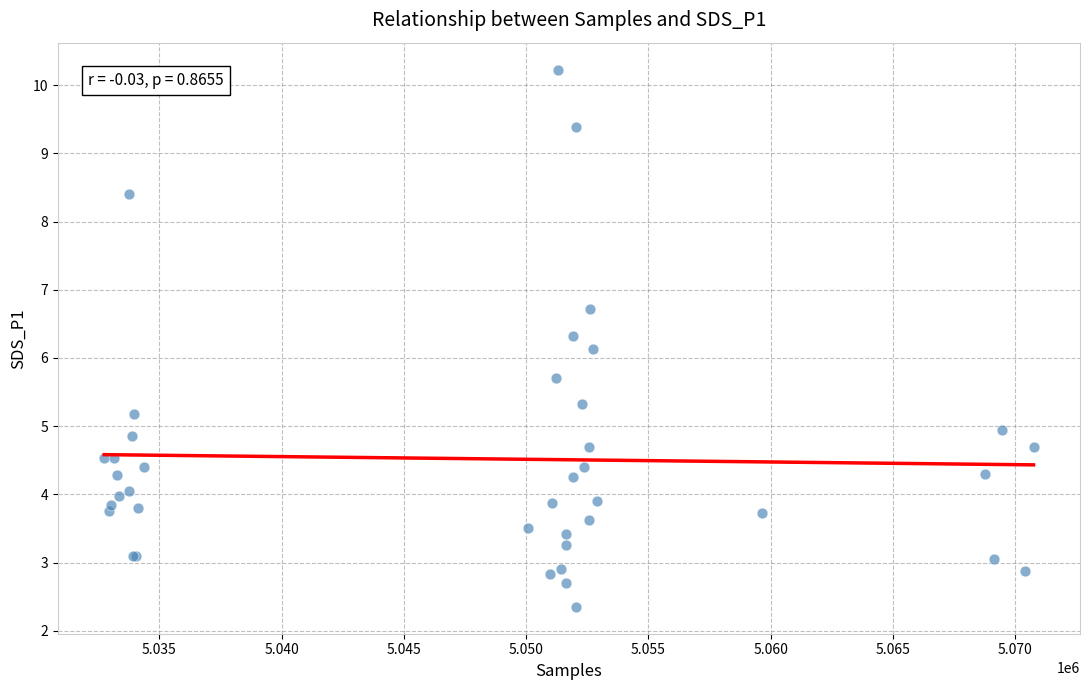

What Y value in the scatter plot is closest to 6?

6.1